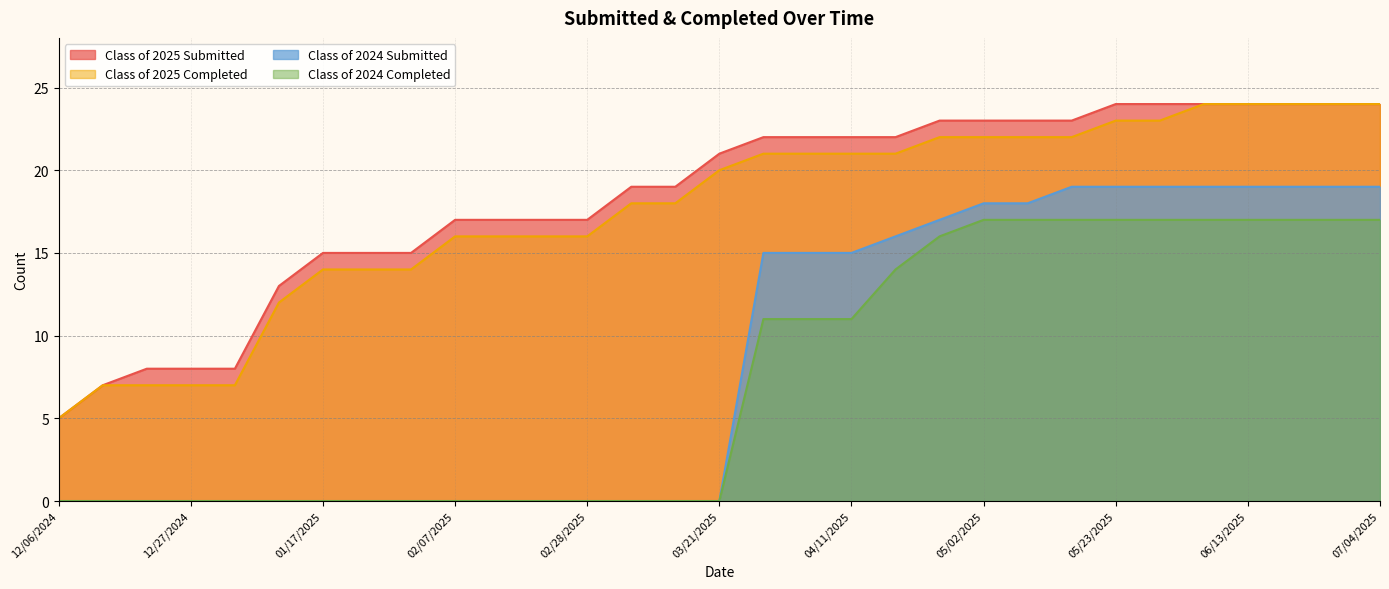

Which category has the lowest value in the Class of 2024 Submitted series?

12/06/2024